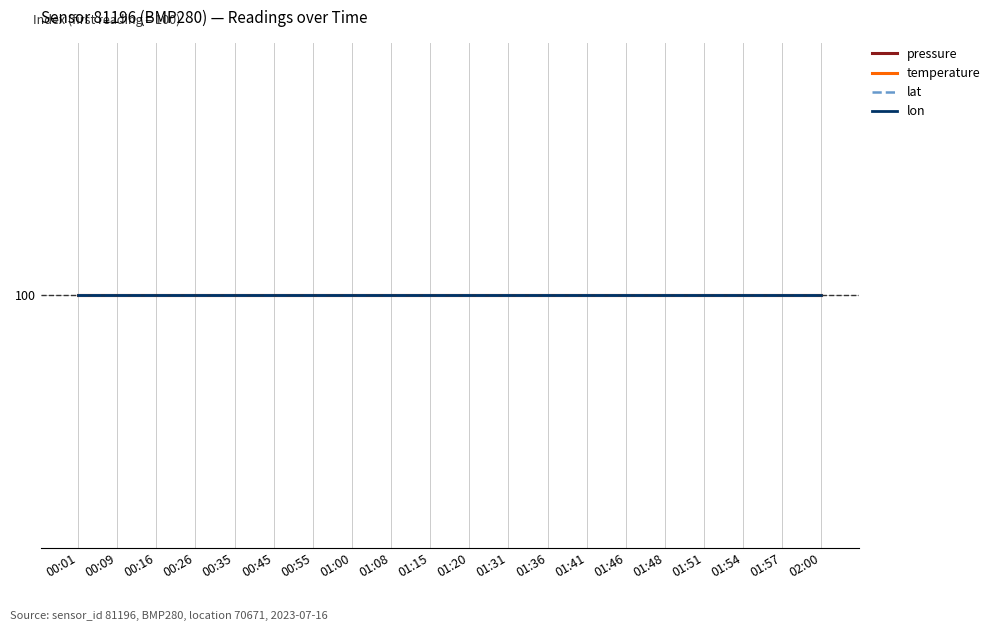

Which series has the largest total across all categories?

pressure